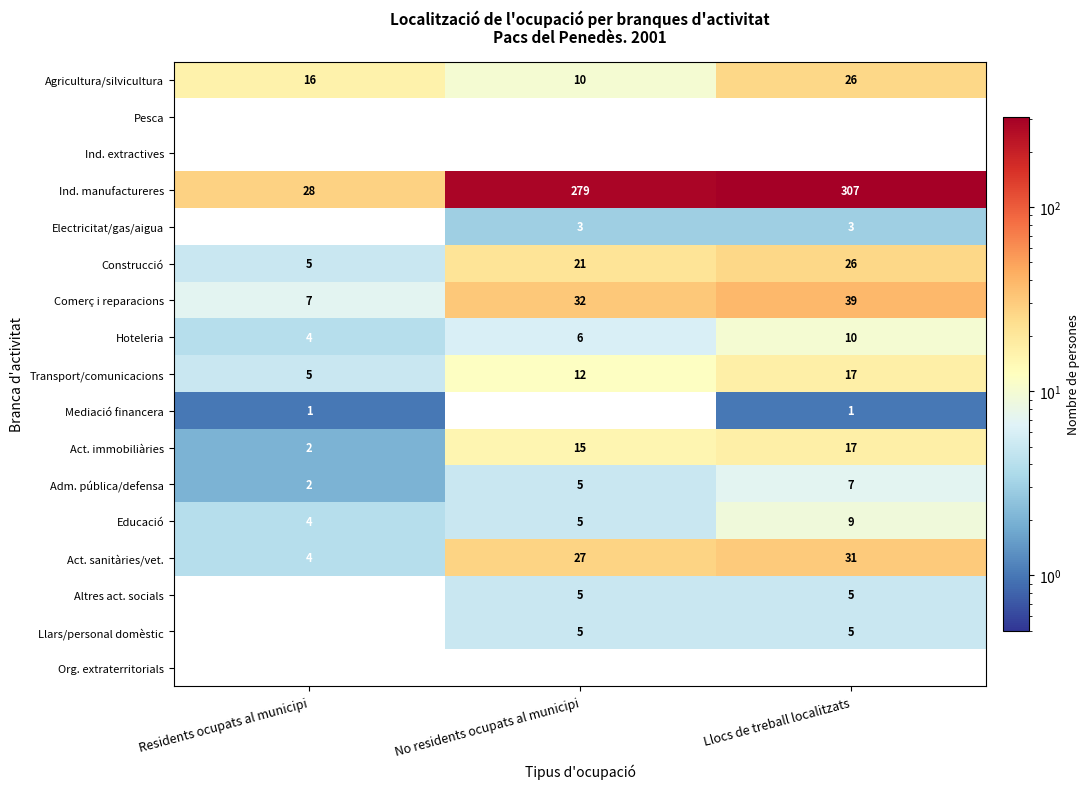

Which series has the largest total across all categories?

Ind. manufactureres